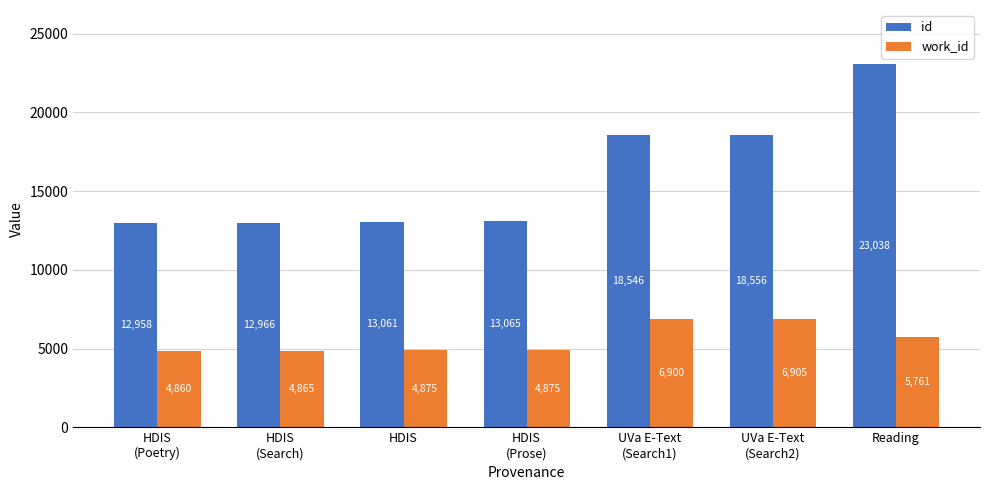

Reading right to left, what are all the values shown in this chart?

id: 23038	18556	18546	13065	13061	12966	12958
work_id: 5761	6905	6900	4875	4875	4865	4860